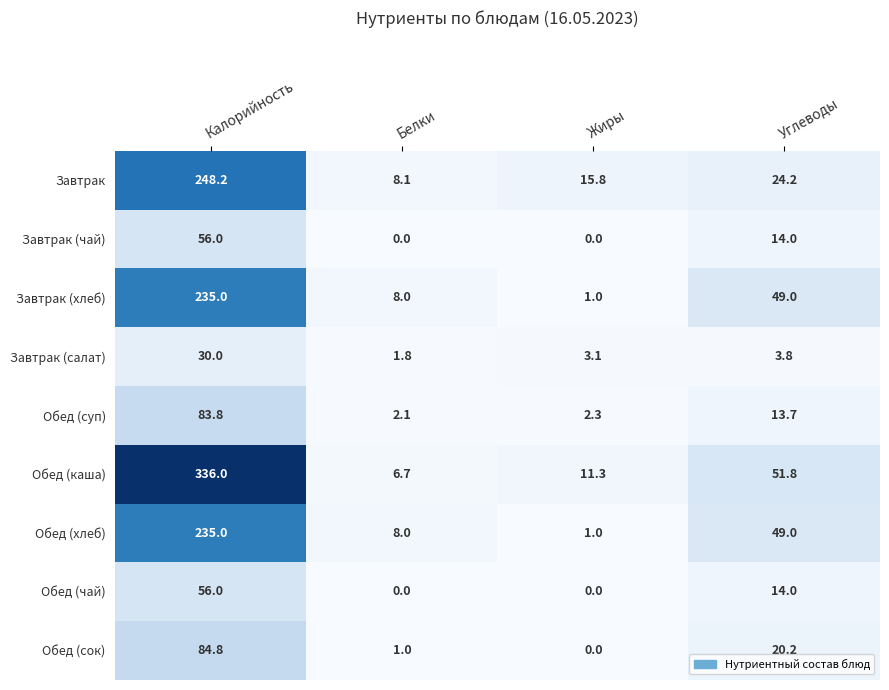

Which series has the largest range (max minus min)?

Обед (каша)